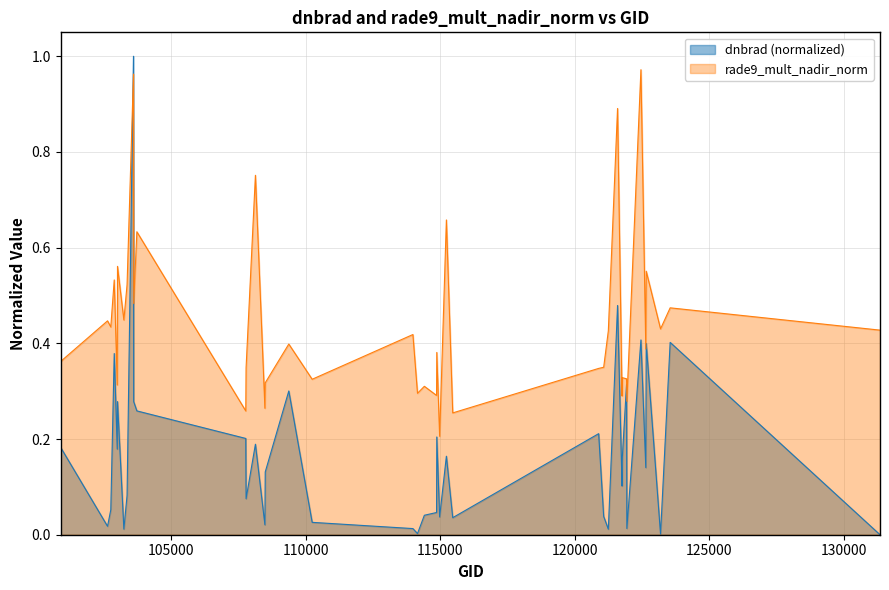

After their last crossing, which series has the higher values: dnbrad (normalized) or rade9_mult_nadir_norm?

rade9_mult_nadir_norm